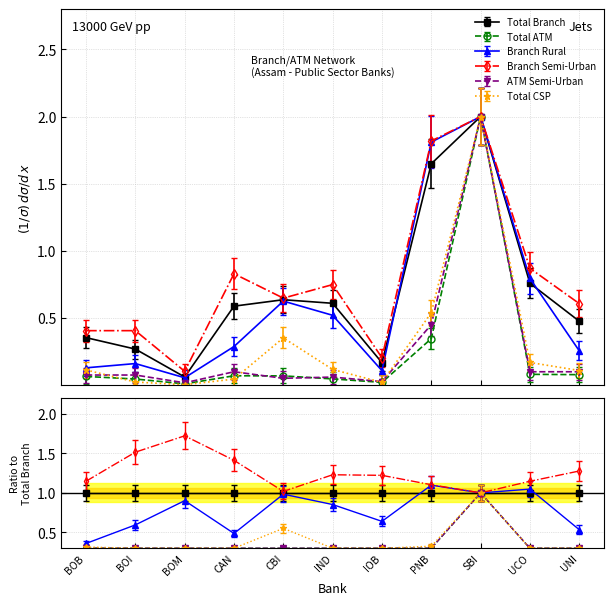

The value of Total Branch at IOB is 0.2. True or false?

True